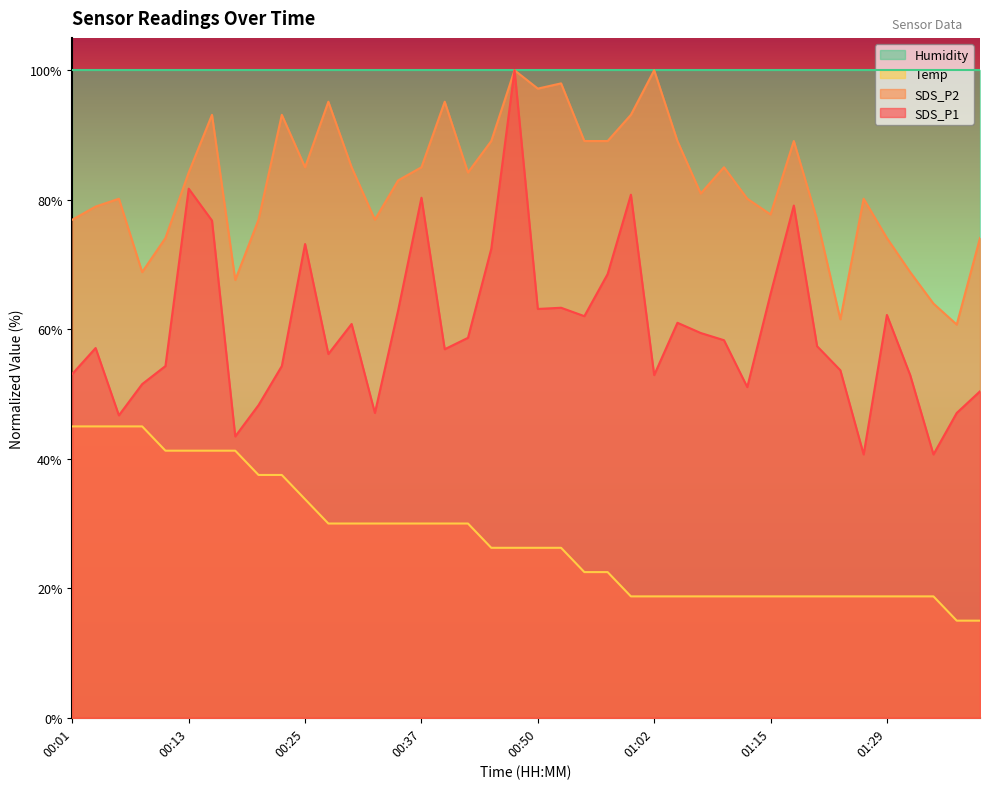

Where does the SDS_P1 series first go above 58?

00:13